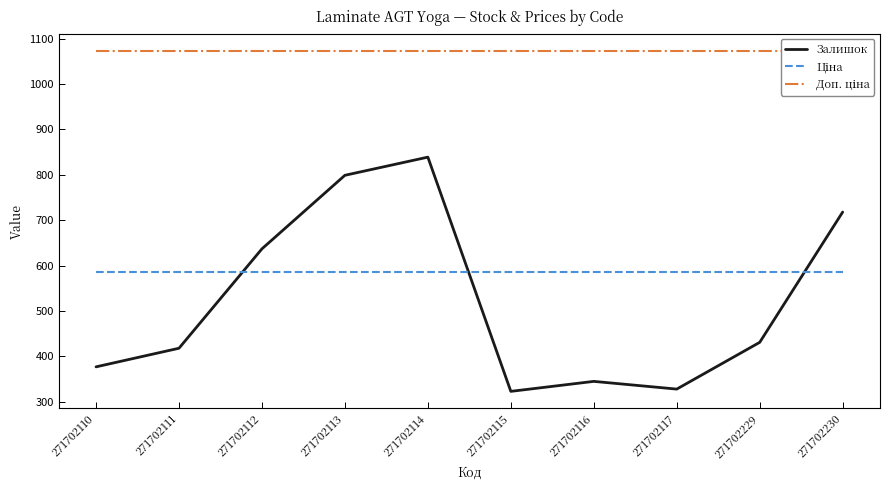

The value of Доп. ціна at 271702116 is 1073.8. True or false?

True